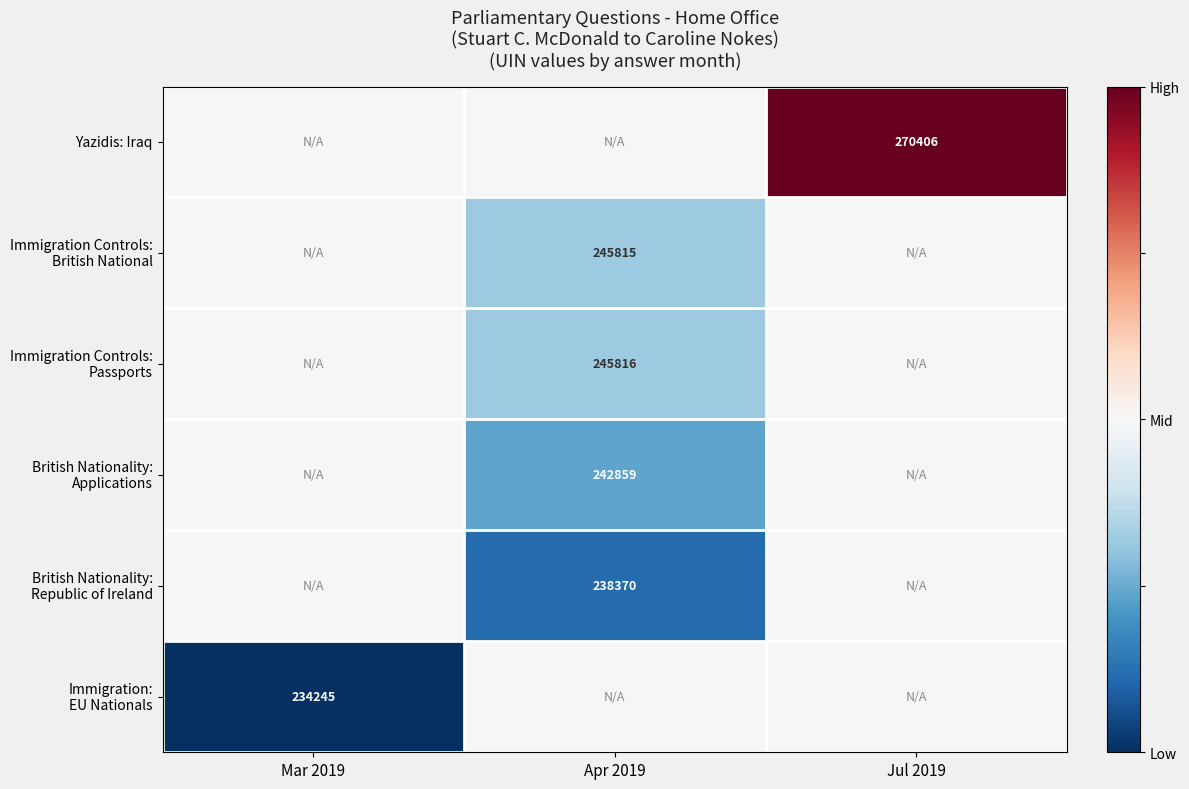

True or false: Immigration Controls: British National has a value of 0.1 at Jul 2019.

False